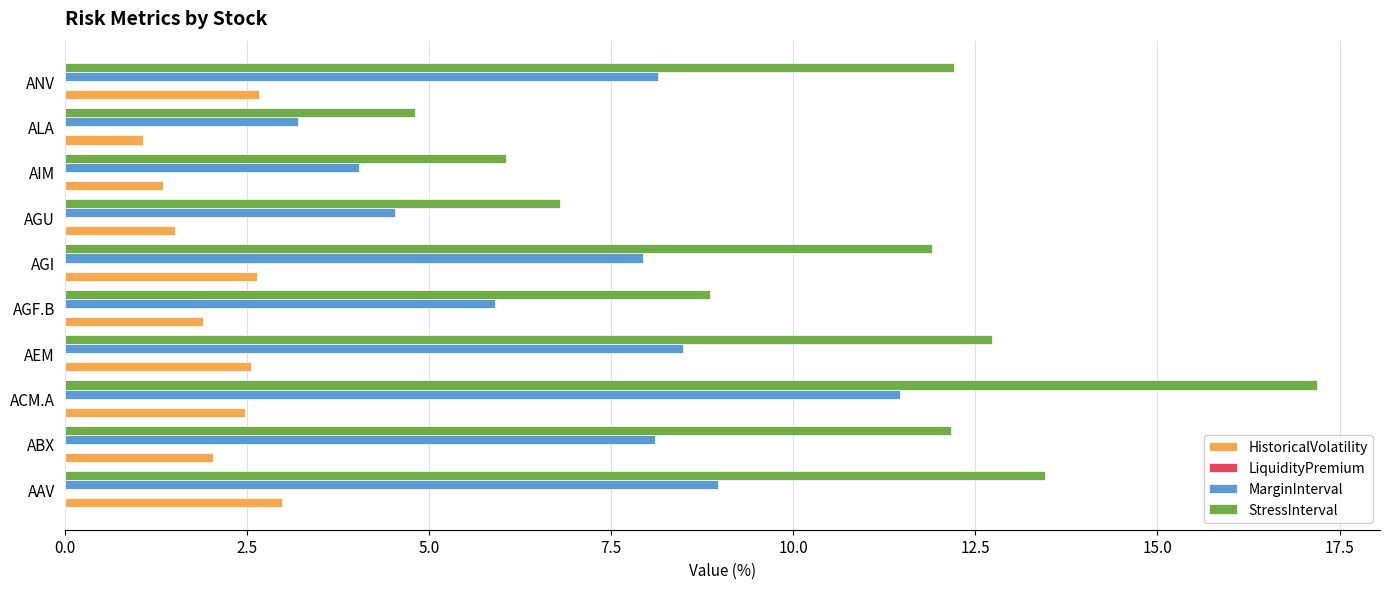

Rank the series by their average value, from lowest to highest.

HistoricalVolatility, MarginInterval, StressInterval